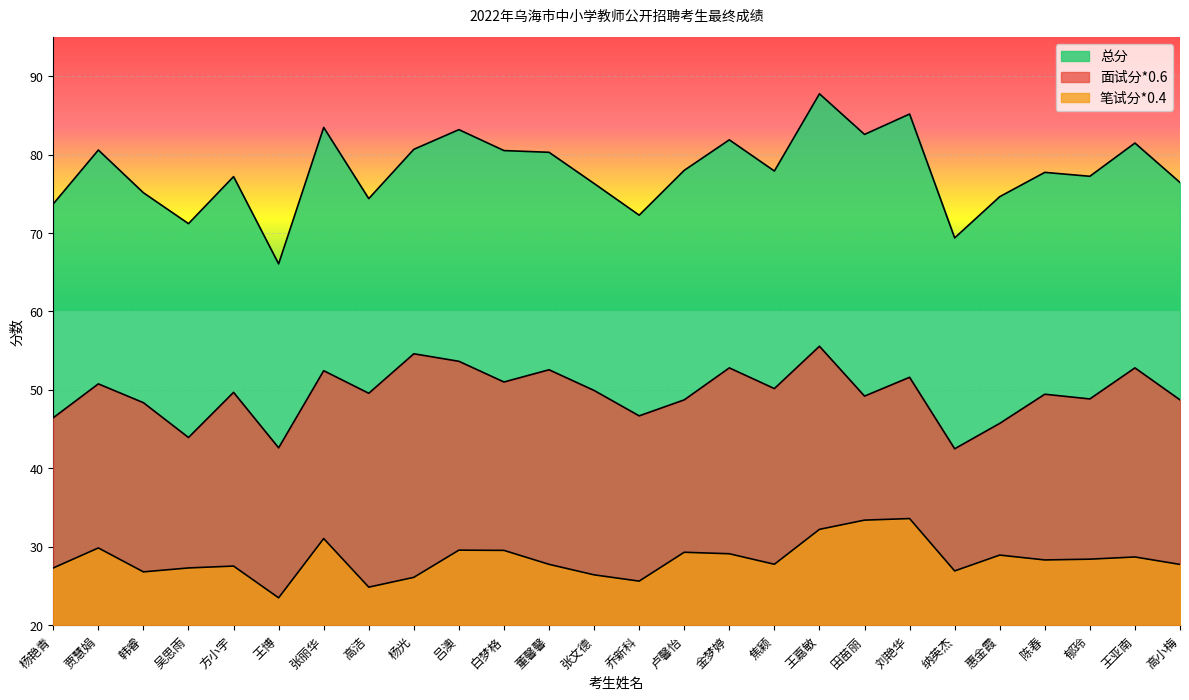

The value of 面试分*0.6 at 金梦婷 is 52.8. True or false?

True